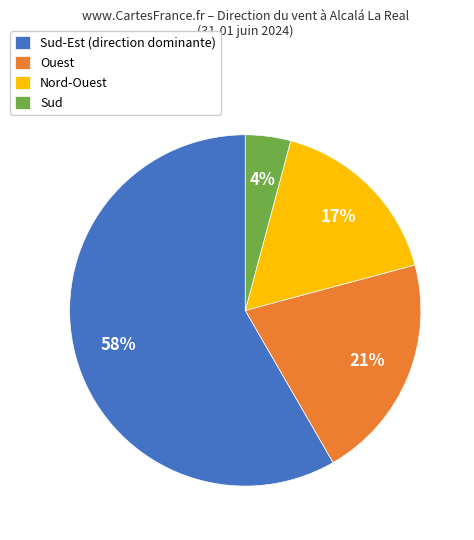

Which slice is the smallest?

Sud